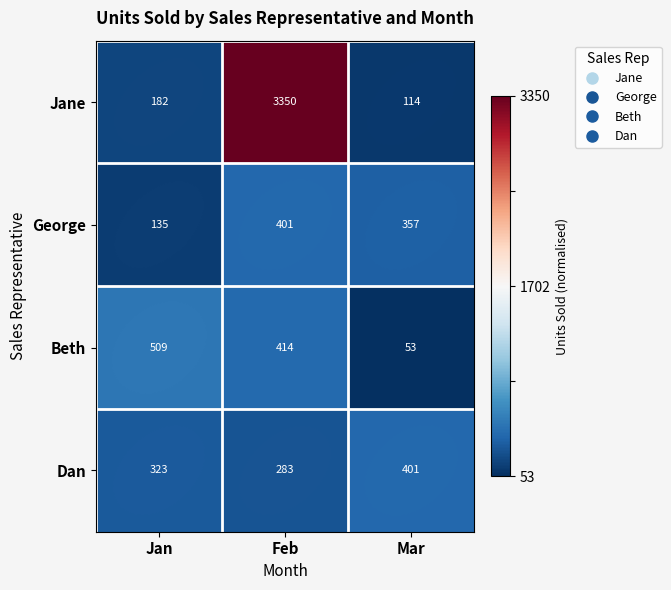

How many Dan values are between 283 and 401?

3